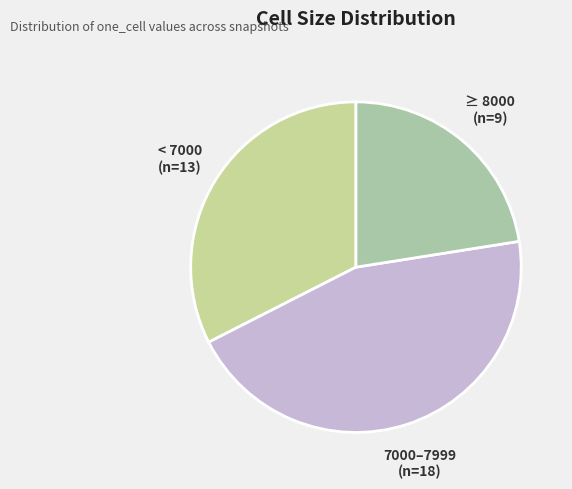

How many slices are in this pie chart?

3